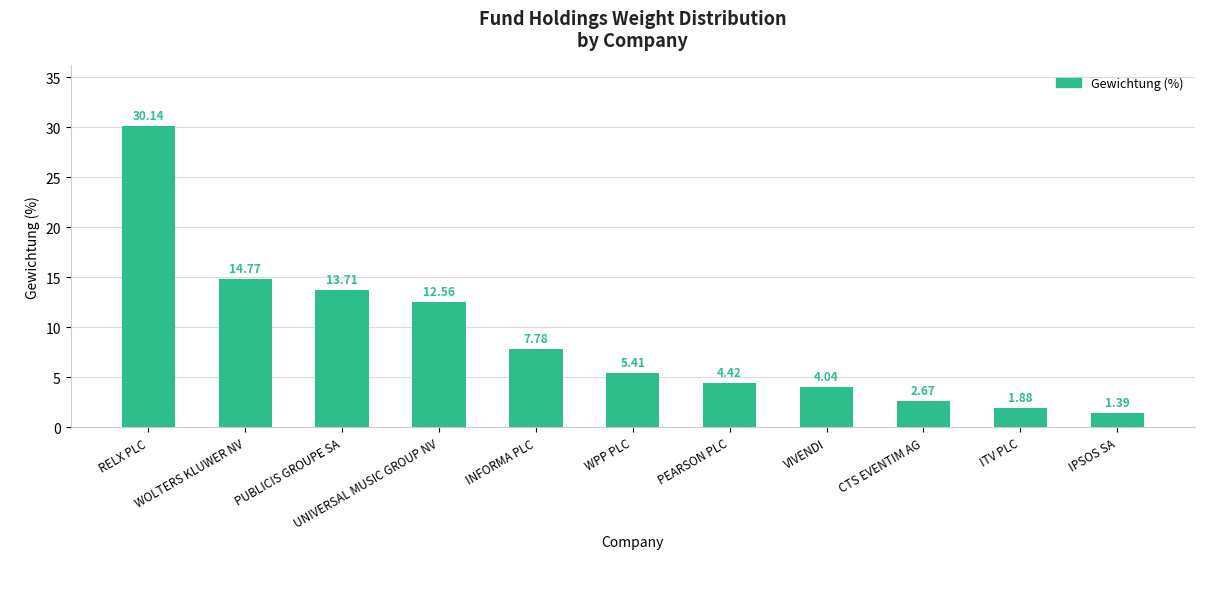

What is the label of the 5th bar from the left?

INFORMA PLC